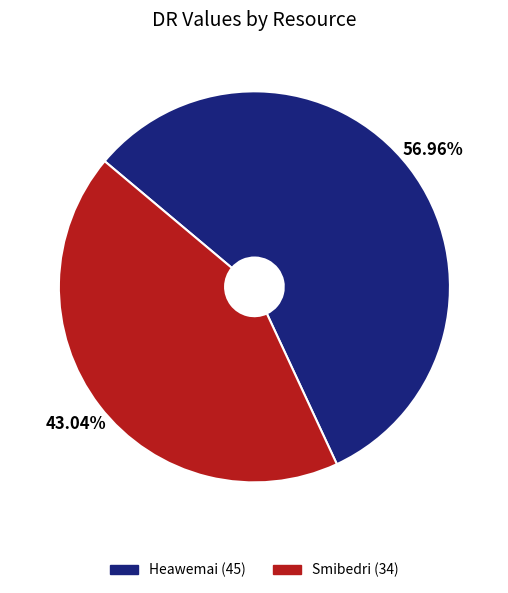

To the nearest percent, what is the difference between the largest and smallest slice percentages?

14%